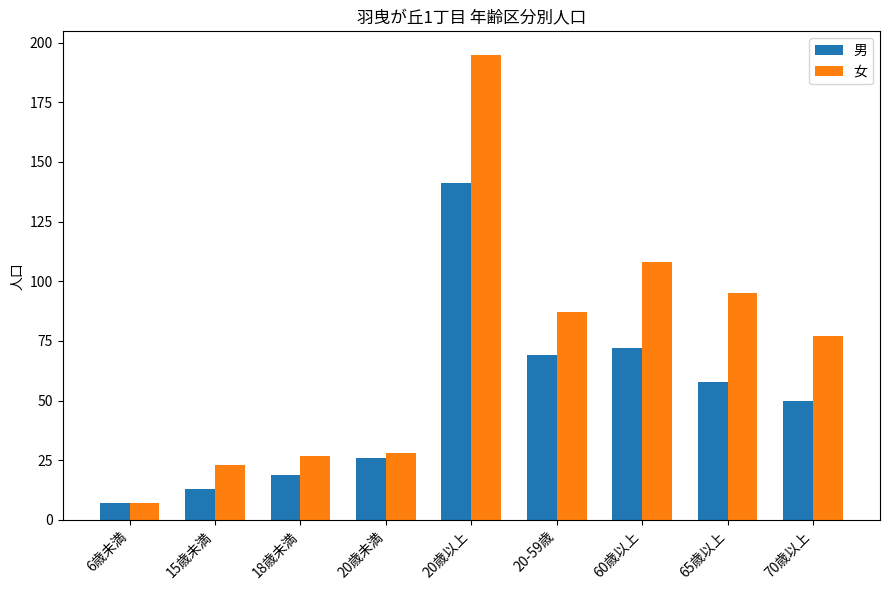

Reading left to right, extract all data points from this chart.

男: 6歳未満=7	15歳未満=13	18歳未満=19	20歳未満=26	20歳以上=141	20-59歳=69	60歳以上=72	65歳以上=58	70歳以上=50
女: 6歳未満=7	15歳未満=23	18歳未満=27	20歳未満=28	20歳以上=195	20-59歳=87	60歳以上=108	65歳以上=95	70歳以上=77